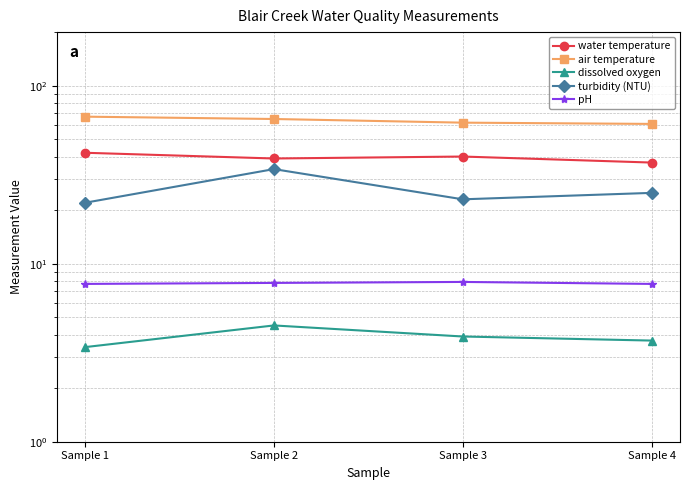

Rank the categories by turbidity (NTU) value from highest to lowest.

Sample 2, Sample 4, Sample 3, Sample 1